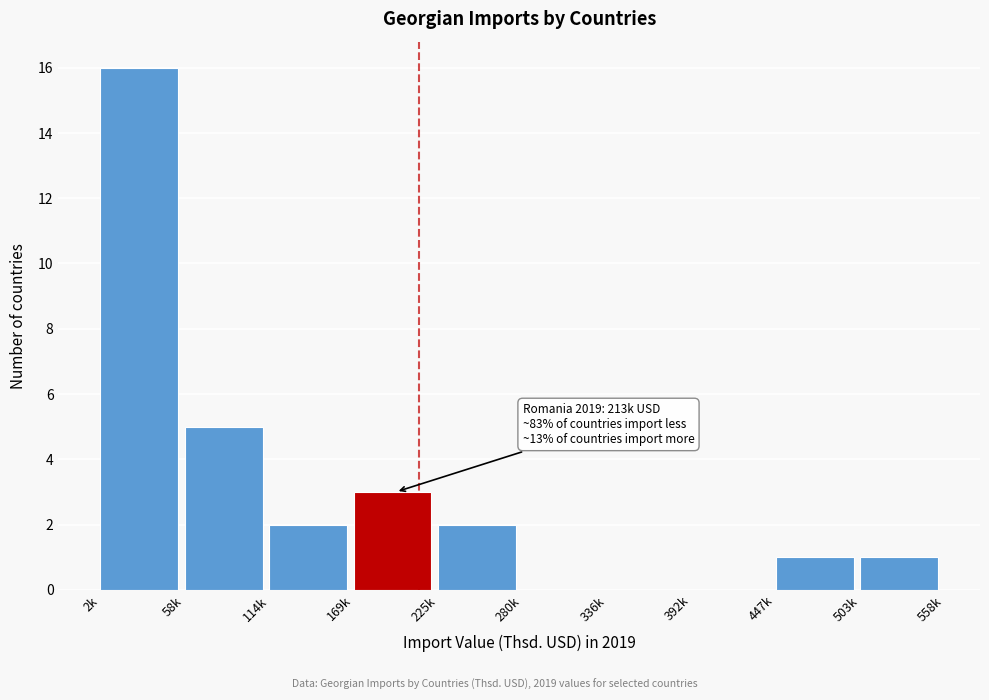

Reading left to right, what are all the values shown in this chart?

2k=16	58k=5	114k=2	169k=3	225k=2	280k=0	336k=0	392k=0	447k=1	503k=1